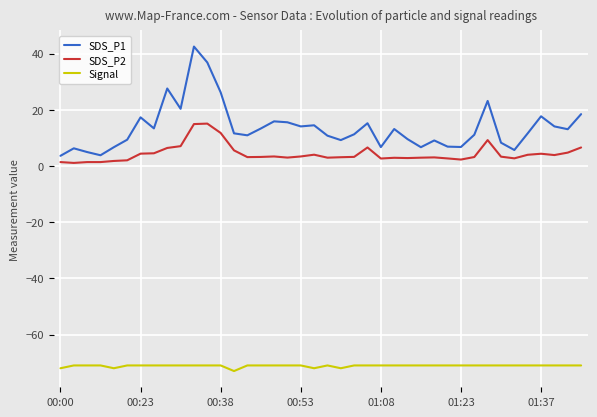

True or false: SDS_P2 has more than 1 interior local peaks.

True